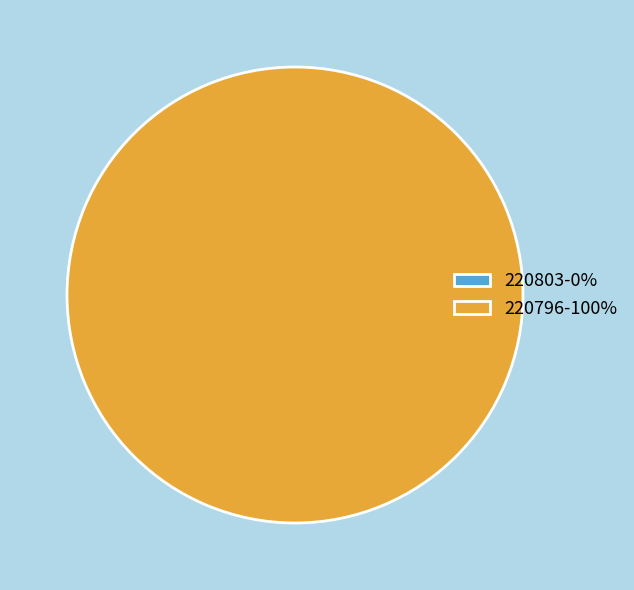

True or false: 220803 accounts for 1% of the total.

False